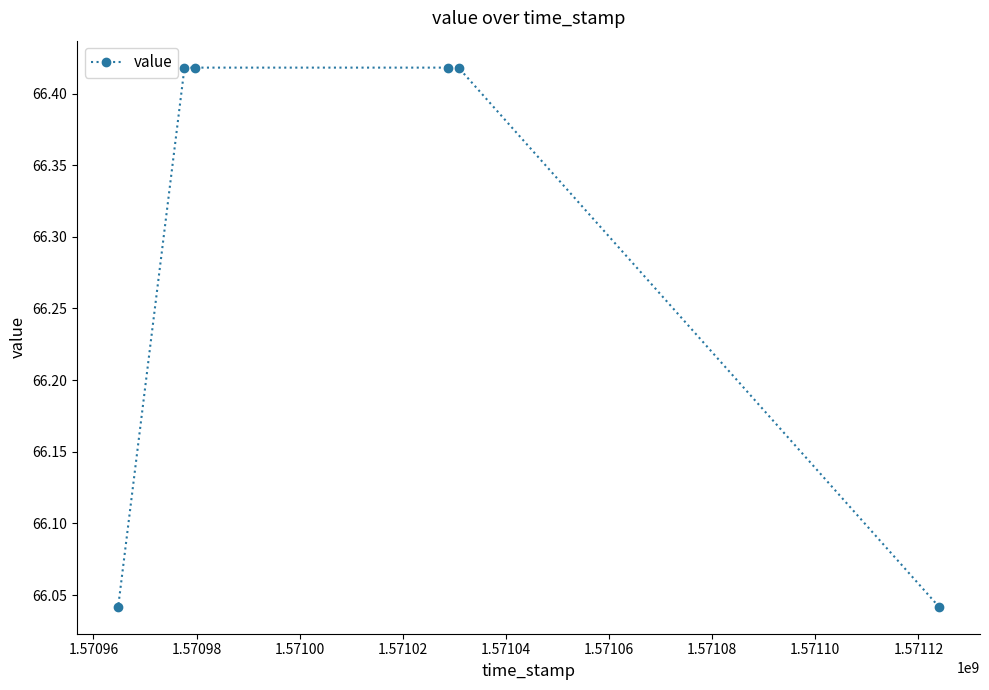

What is the smallest value displayed?

66.0